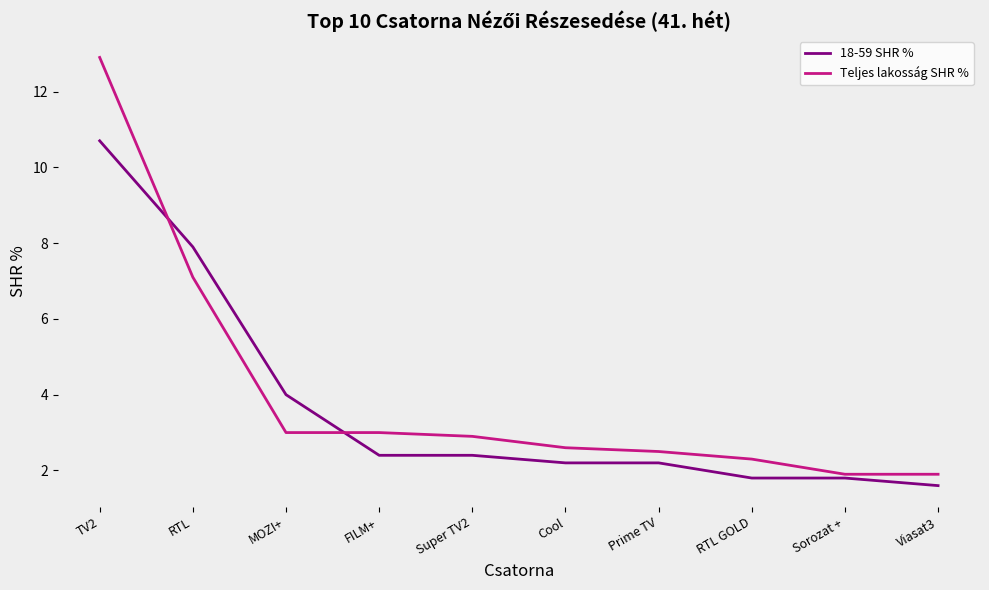

What is the difference between the second highest and second lowest values in the Teljes lakosság SHR % series?

5.2